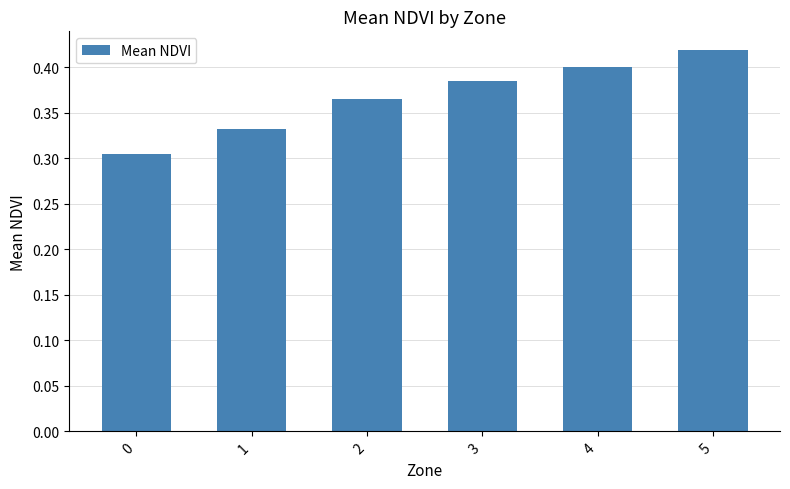

What is the sum of all values?

2.2